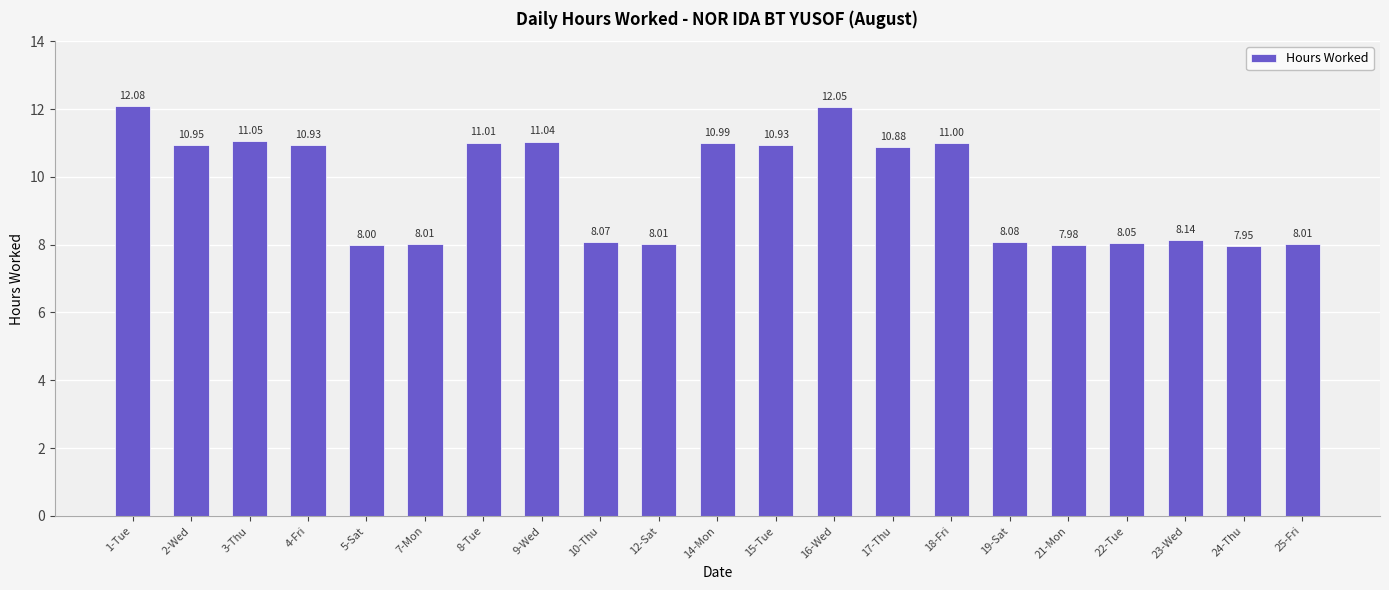

The chart shows a value of 11.0 at 18-Fri. True or false?

True